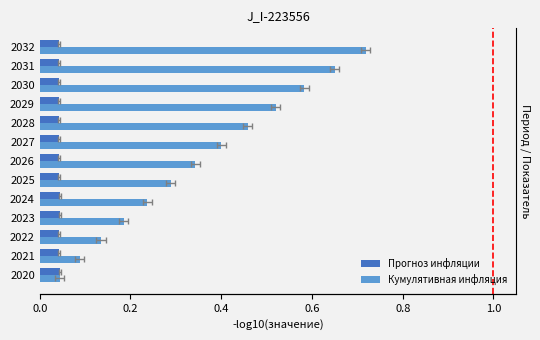

True or false: Прогноз инфляции has a value of 0.0 at 2027.

True